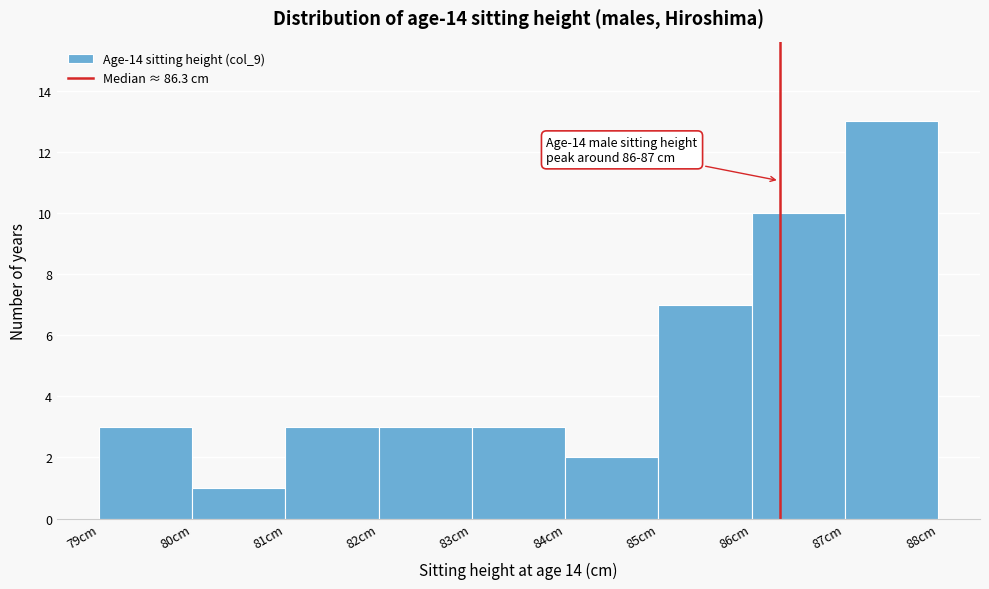

Which range on the x-axis has the tallest bar?

87 to 88